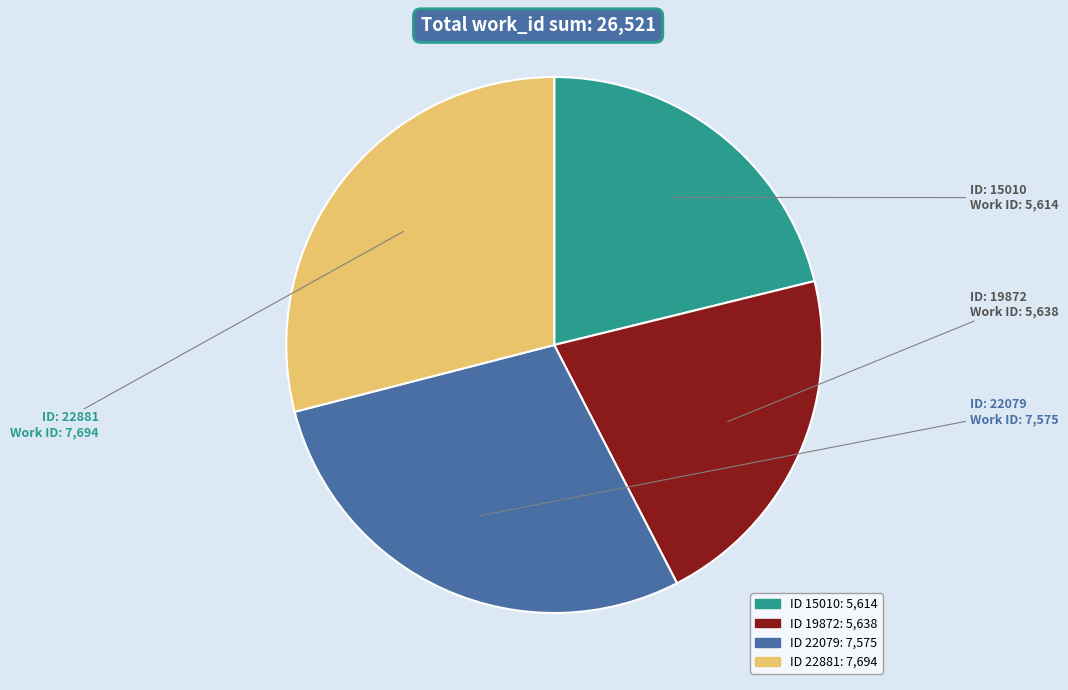

Is there any slice that represents more than half of the pie?

No